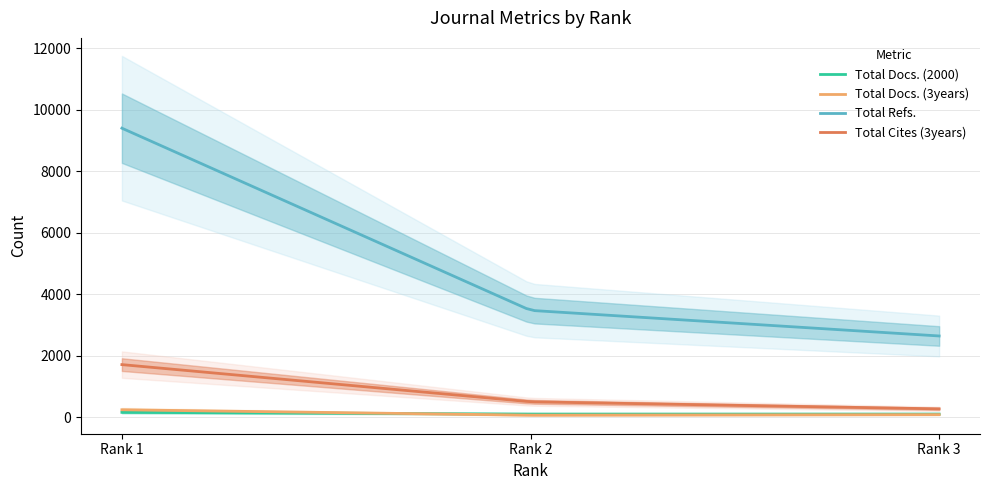

What is the value of the Total Refs. point at the 3rd from the left?

2648